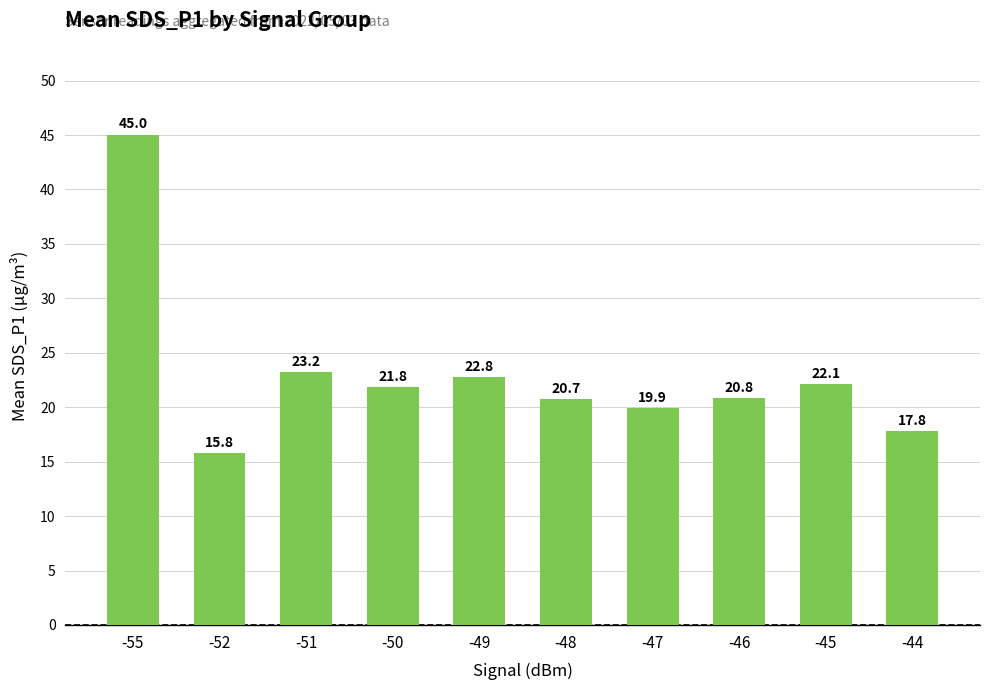

What is the change in value from -55 to -44?

-27.2